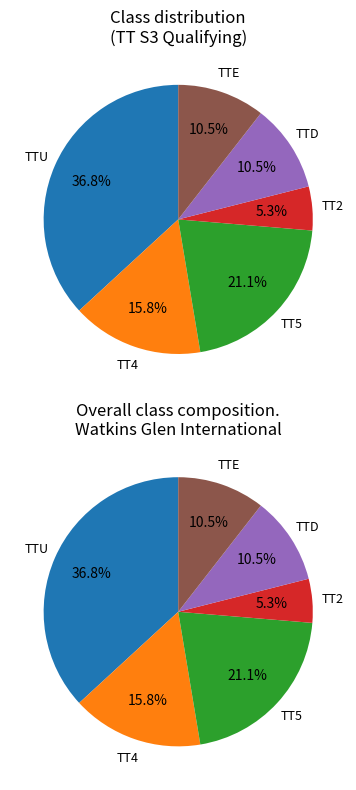

Does TTE account for over 50% of the chart?

No